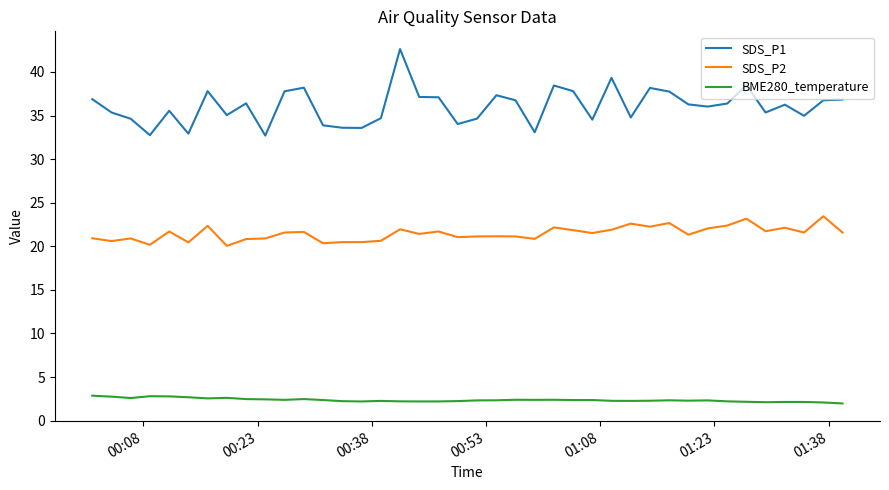

Which series has the largest range (max minus min)?

SDS_P1